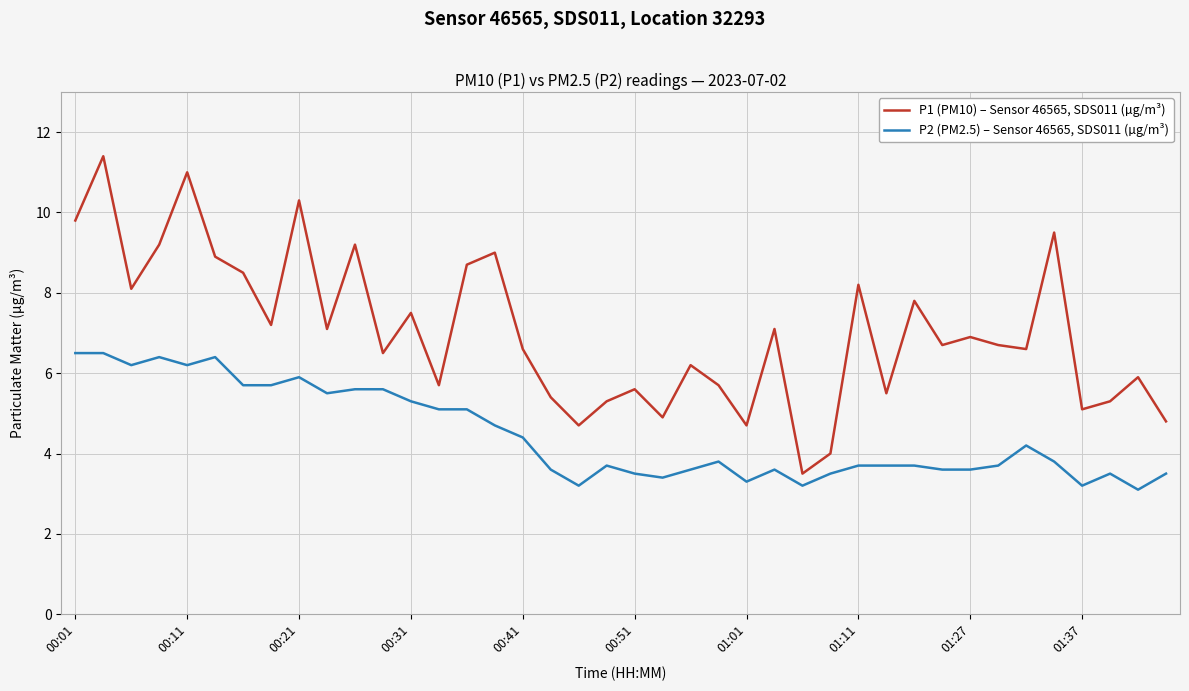

Which series has the largest range (max minus min)?

P1 (PM10) – Sensor 46565, SDS011 (µg/m³)